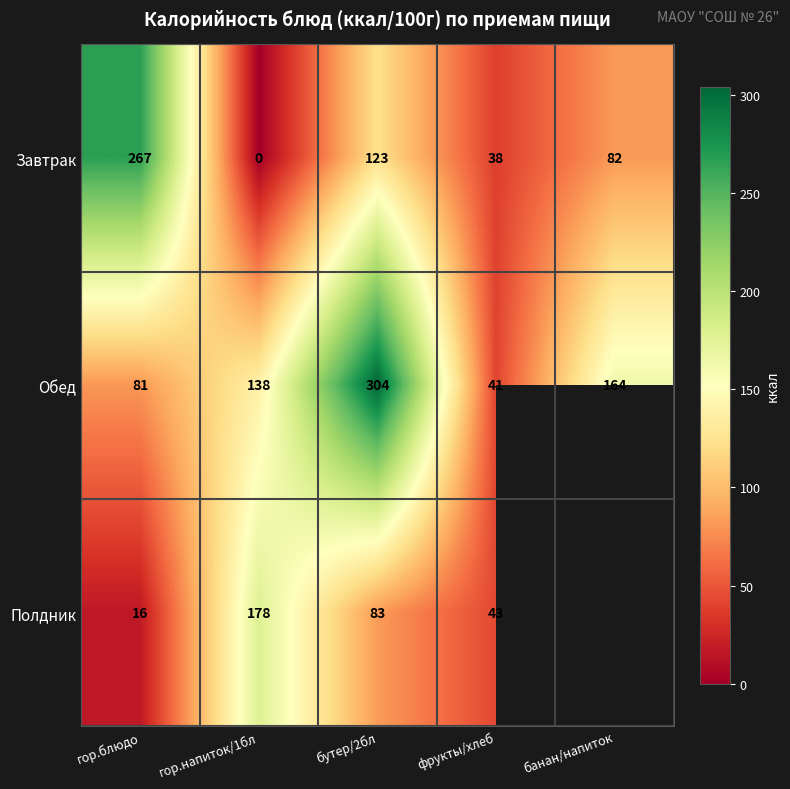

How many values in the Обед series are below 138?

2